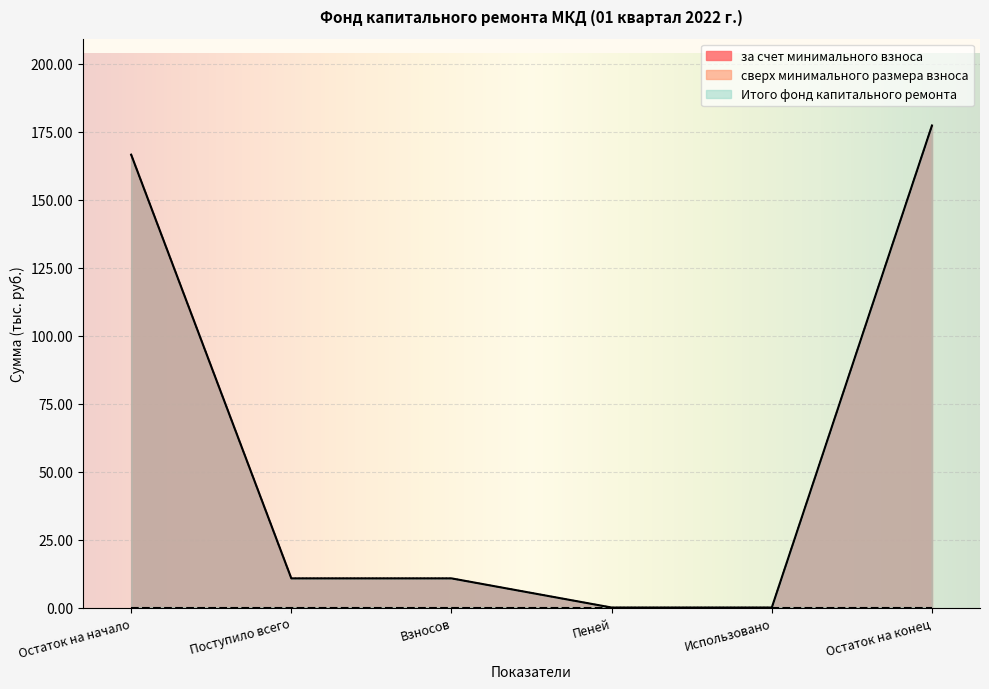

True or false: за счет минимального взноса and Итого фонд капитального ремонта intersect in this chart.

False